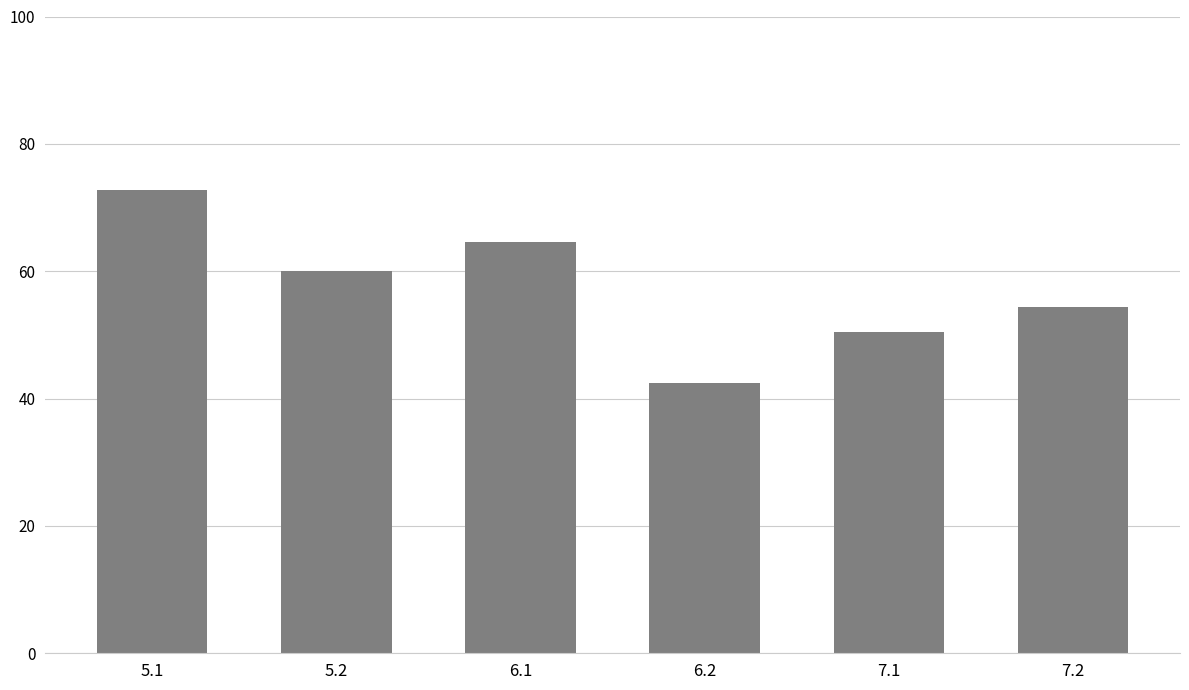

Is it true that the value at 5.2 is 38.2?

False